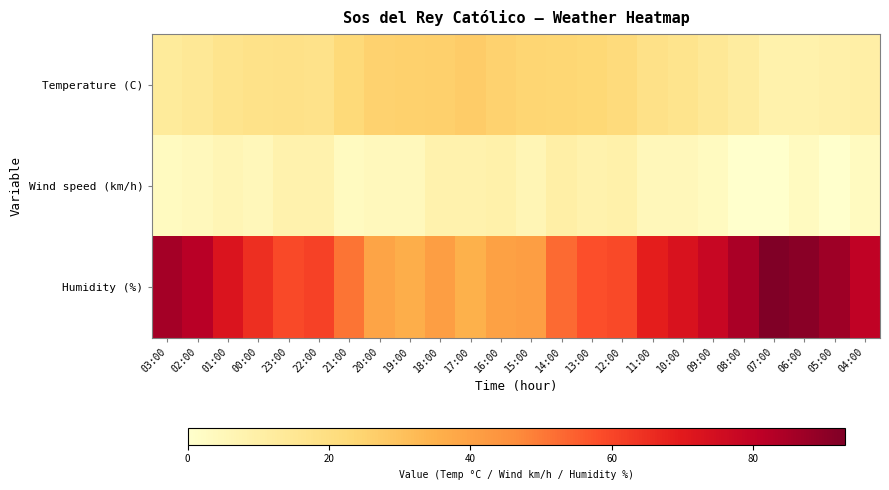

Which series changed the most between 22:00 and 10:00?

Humidity (%)